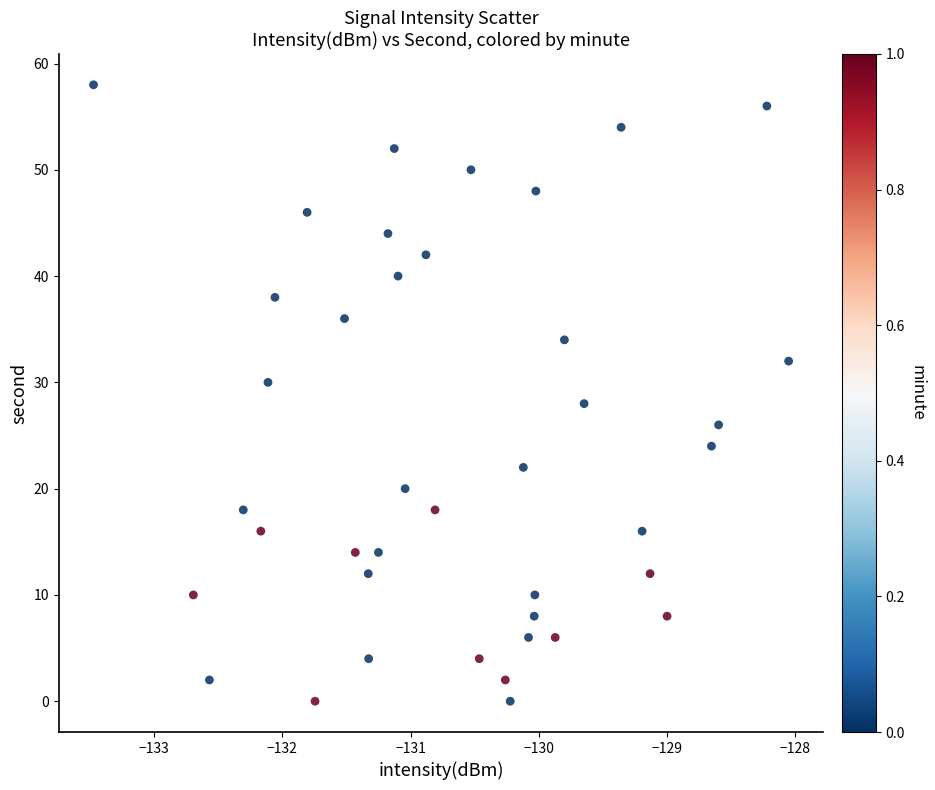

What is the range of Y values (max minus min)?

58